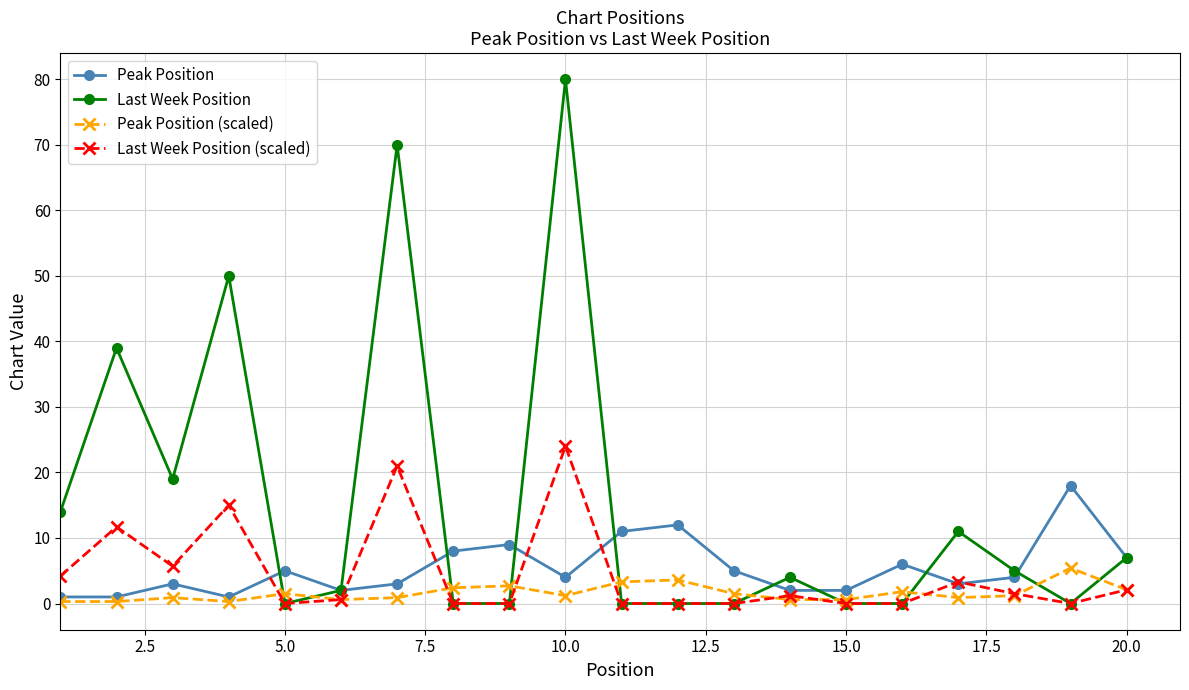

What are all the series names shown in the legend?

Peak Position, Last Week Position, Peak Position (scaled), Last Week Position (scaled)